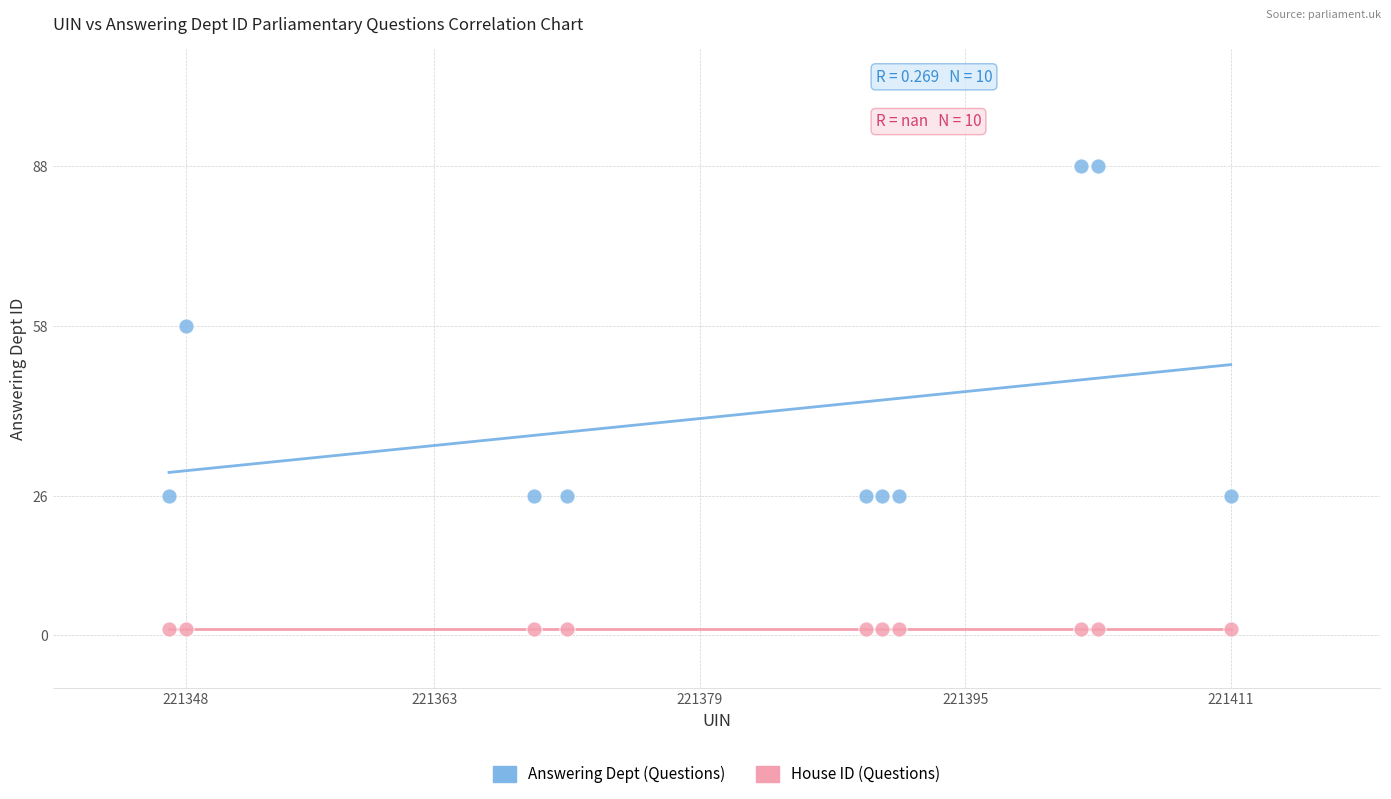

Which series reaches the maximum Y coordinate?

Answering Dept (Questions)